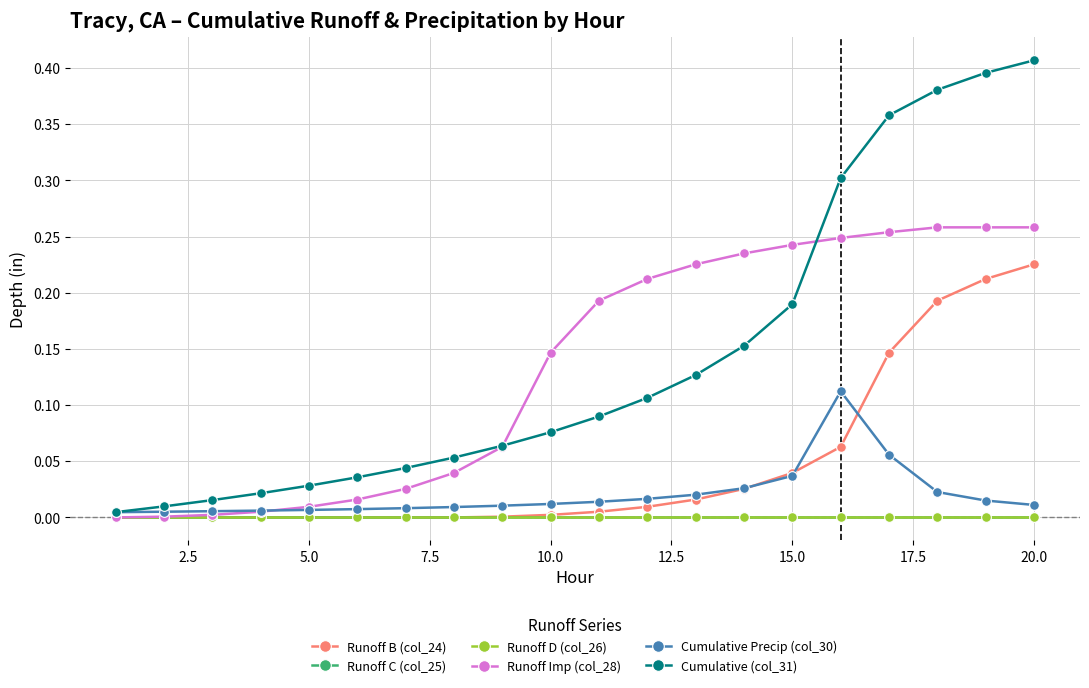

What is the difference between the maximum and minimum values in the Cumulative Precip (col_30) series?

0.1